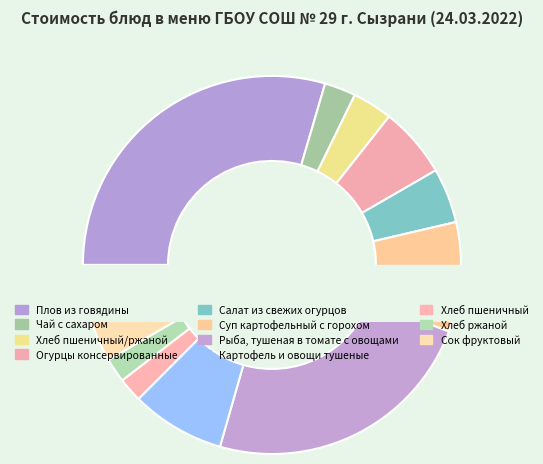

Do Хлеб пшеничный and Салат из свежих огурцов together represent more than half of the pie?

No